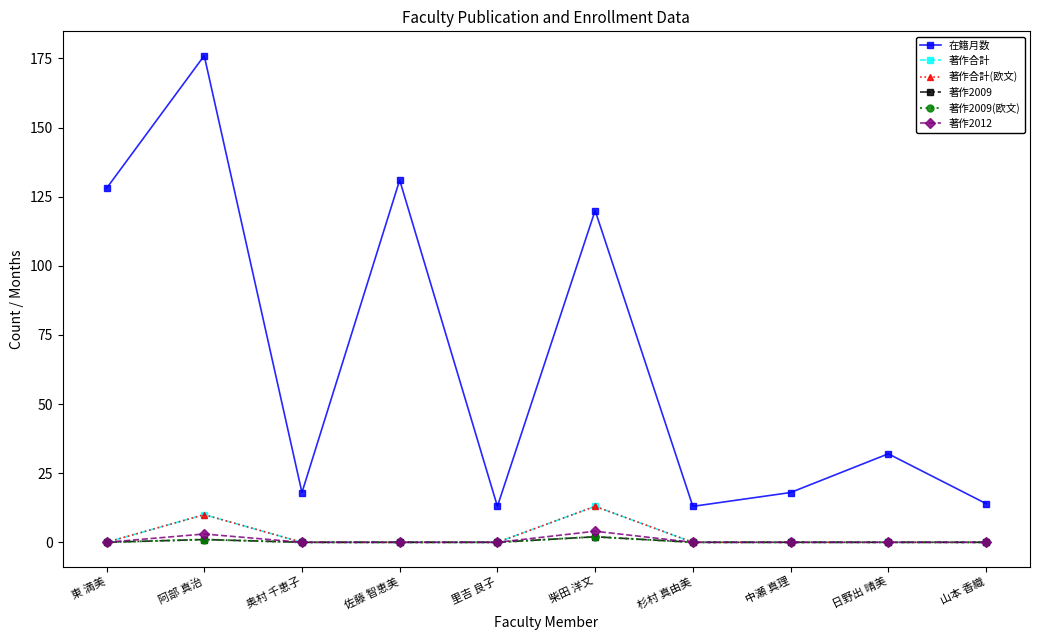

Is this an area chart (filled region under the line)?

No